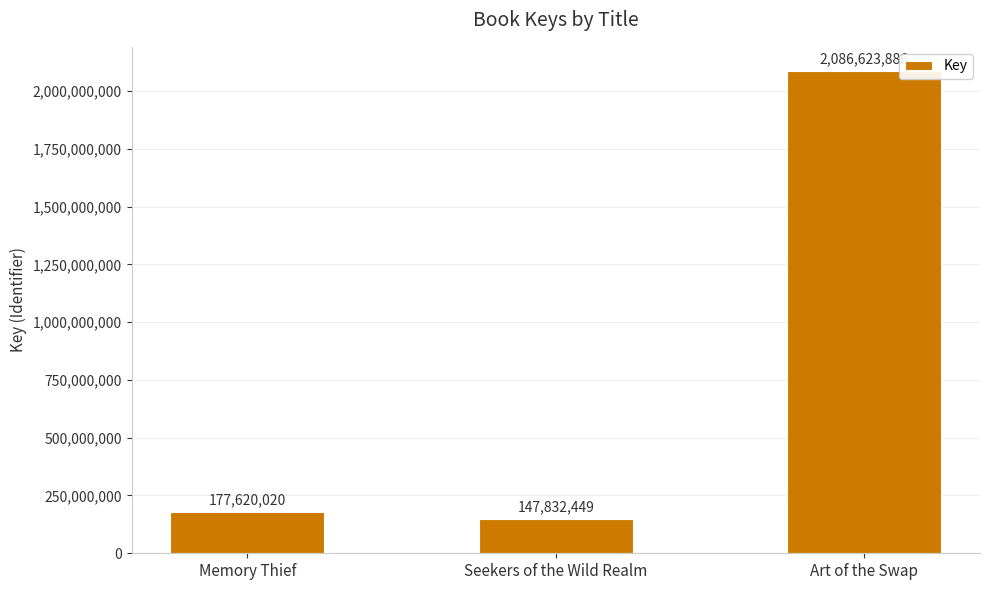

What is the sum of all values?

2412076355